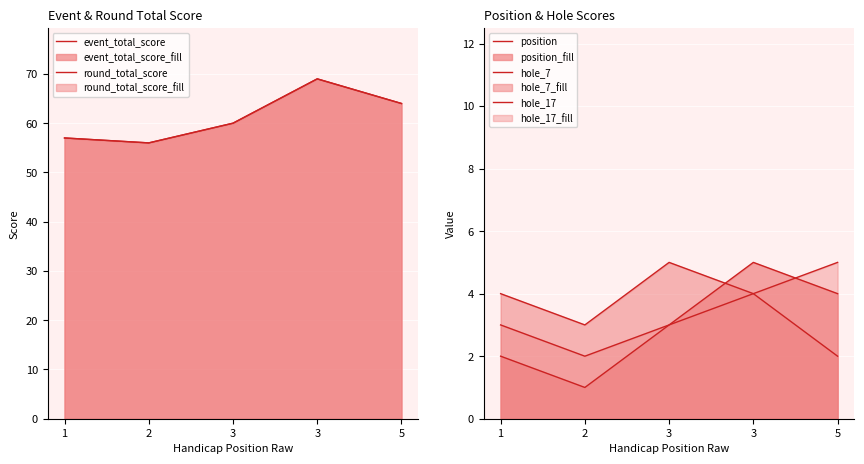

Reading left to right, list all the values displayed in this chart.

event_total_score: 57	56	60	69	64
round_total_score: 57	56	60	69	64
position: 2	1	3	5	4
hole_7: 4	3	5	4	2
hole_17: 3	2	3	4	5